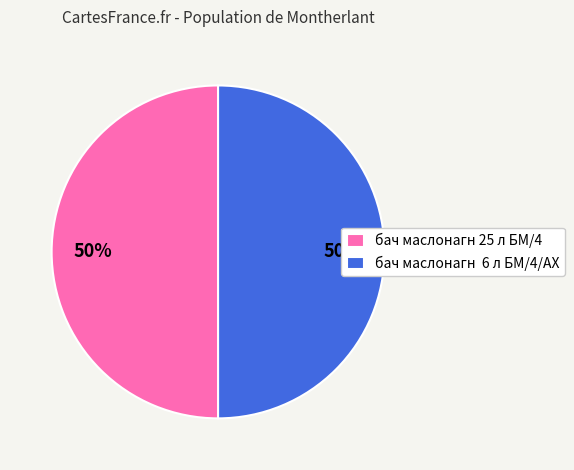

To the nearest percent, what is the combined percentage of бач маслонагн 25 л БМ/4 and бач маслонагн 6 л БМ/4/AX?

100%